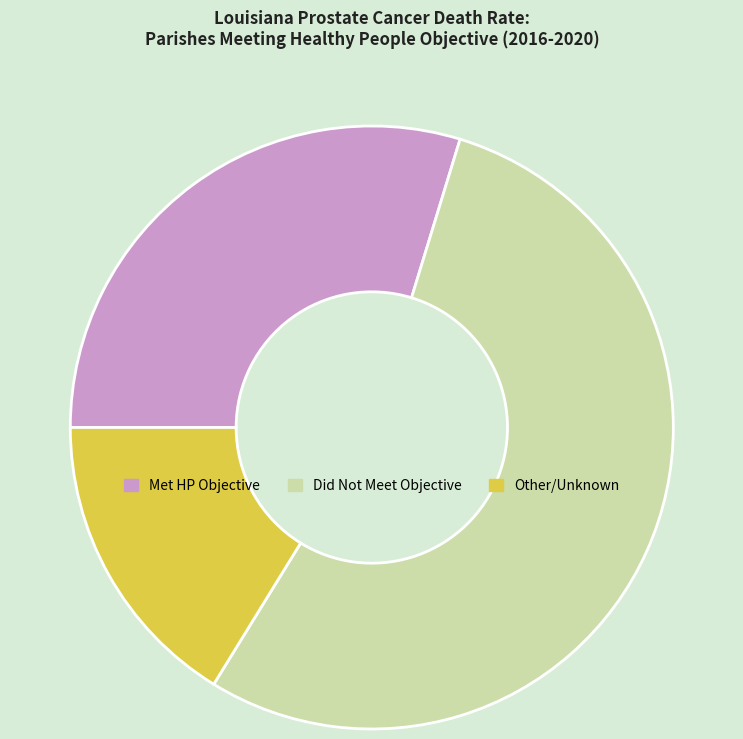

Is it true that Did Not Meet Objective is 68% of the pie?

False